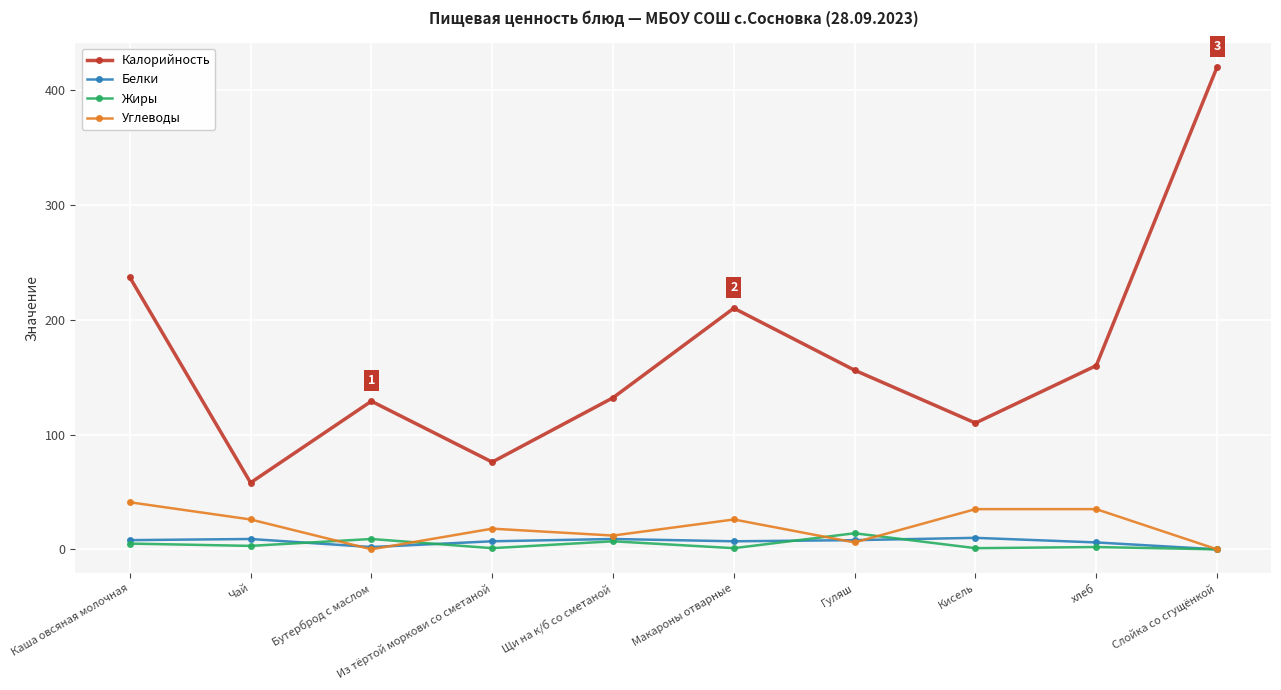

How many interior local valleys does the Углеводы series have?

3